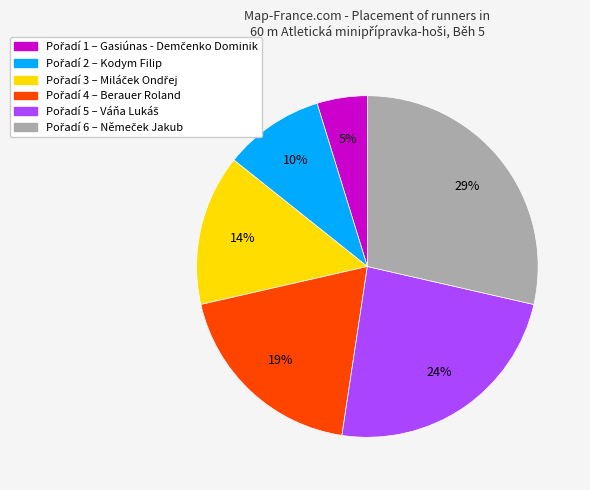

To the nearest percent, what is the difference between the largest and smallest slice percentages?

24%